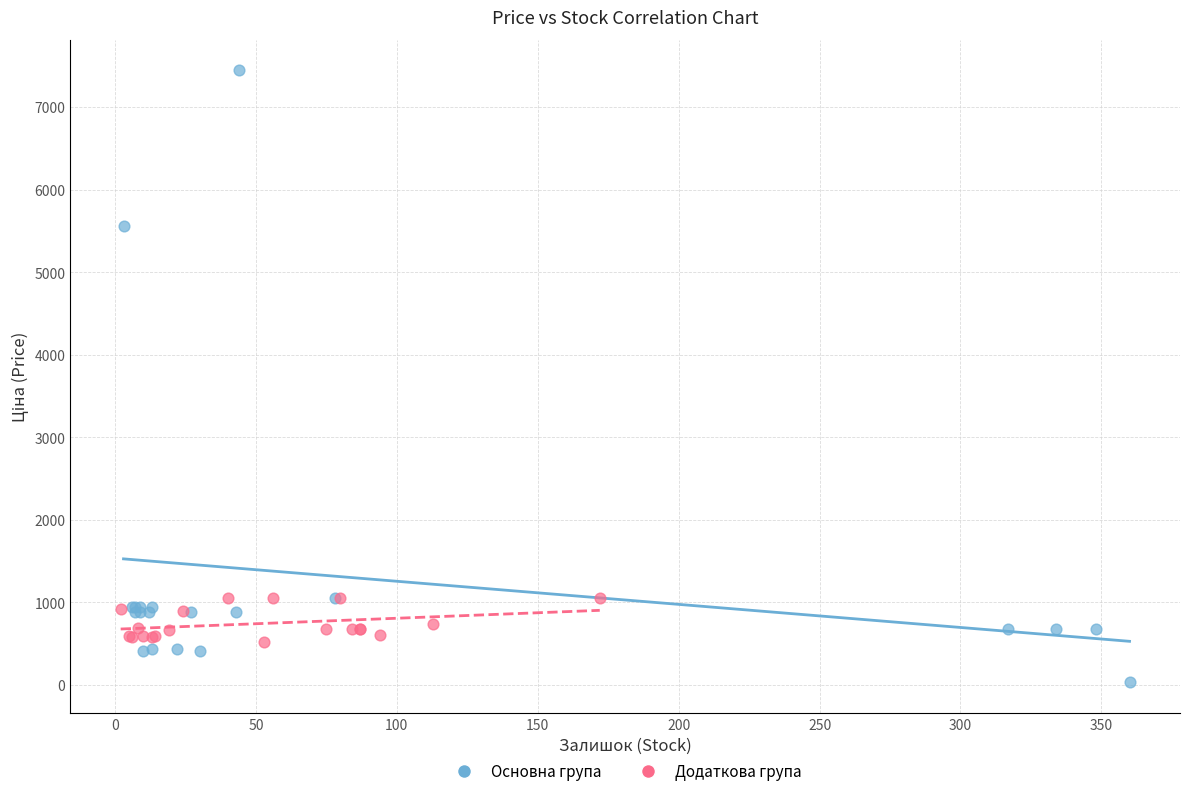

Which series reaches the maximum Y coordinate?

Основна група